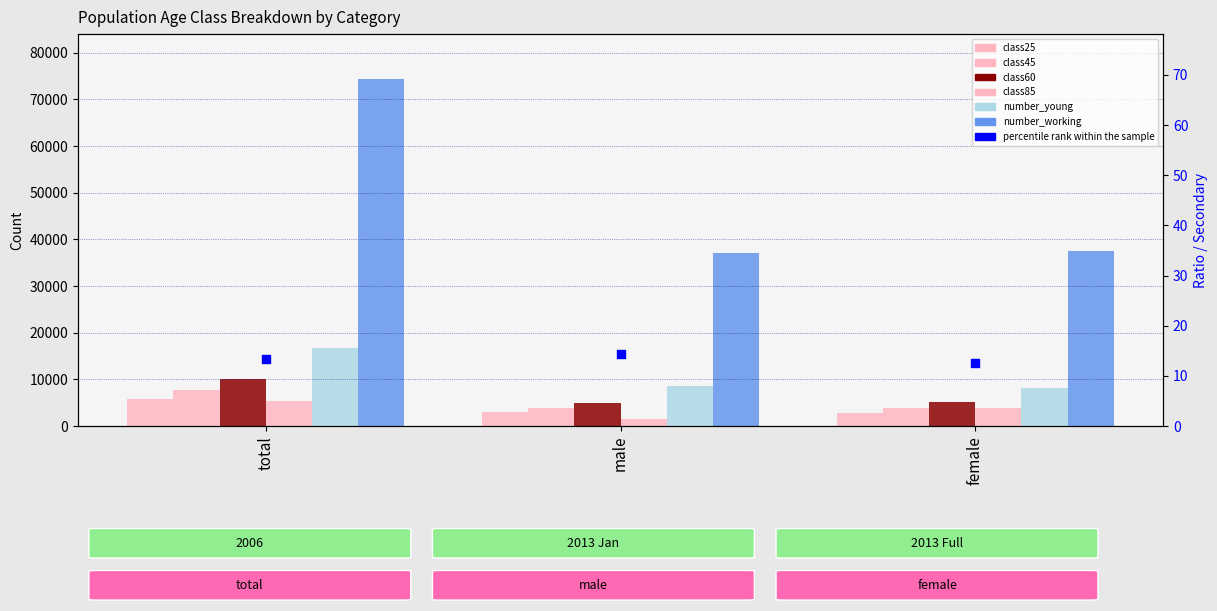

At which category is the sum across all series the highest?

total